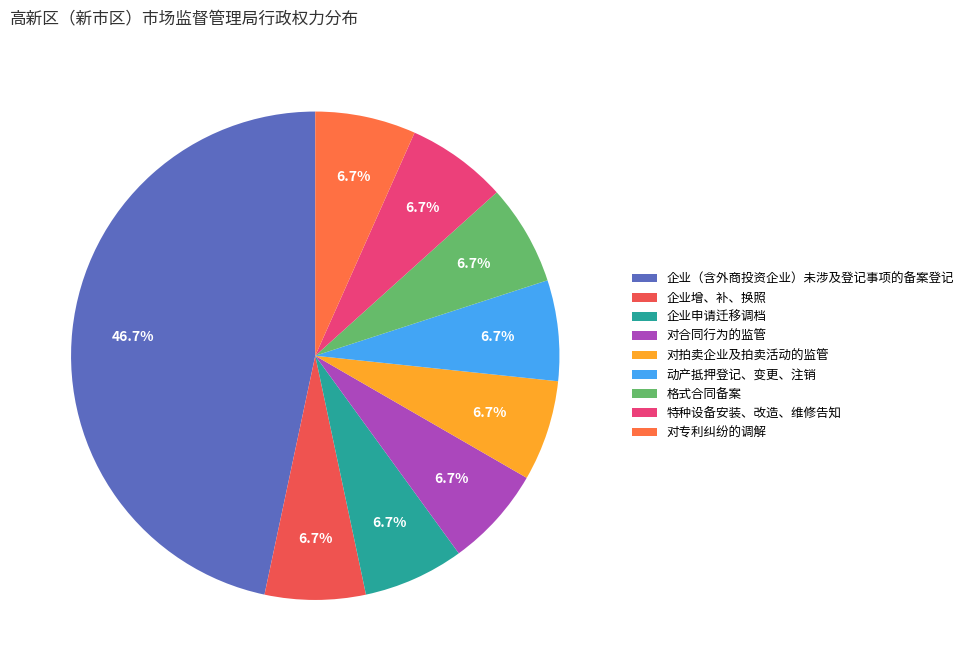

To the nearest percent, what percentage of the pie is 对拍卖企业及拍卖活动的监管?

7%